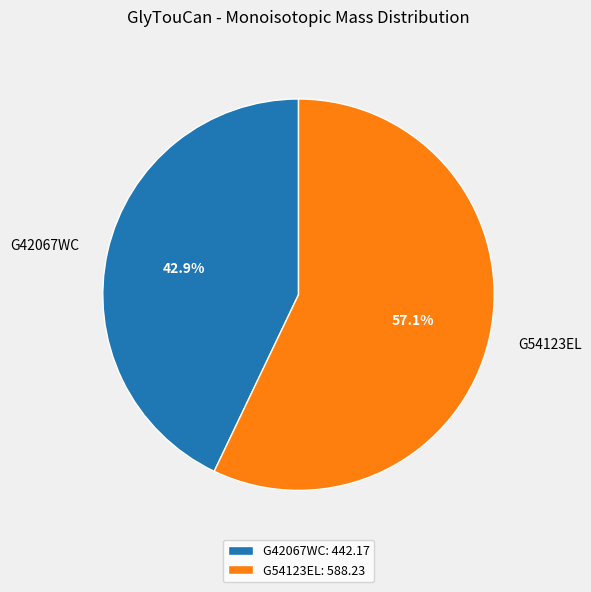

Between G42067WC and G54123EL, which is larger?

G54123EL